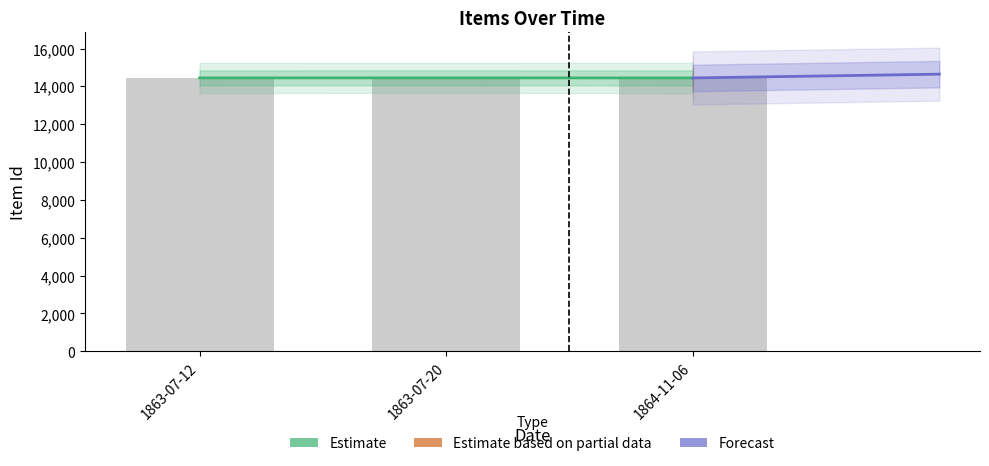

Which category has the lowest value across all series?

1864-11-06